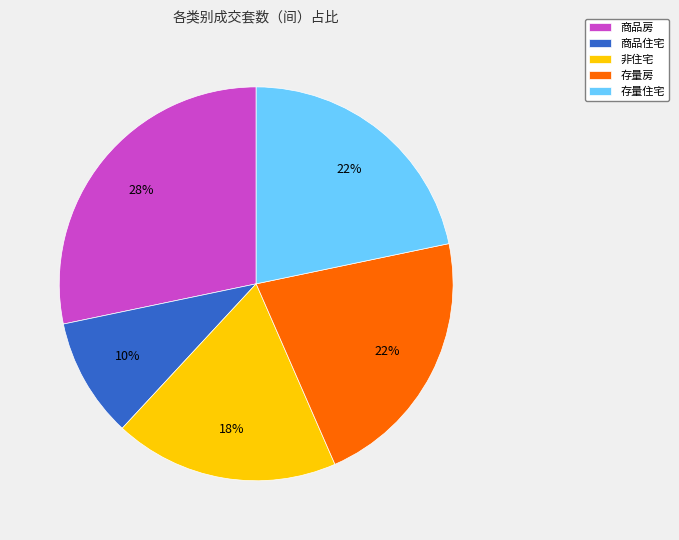

Is the sum of 存量房 and 非住宅 greater than half?

No